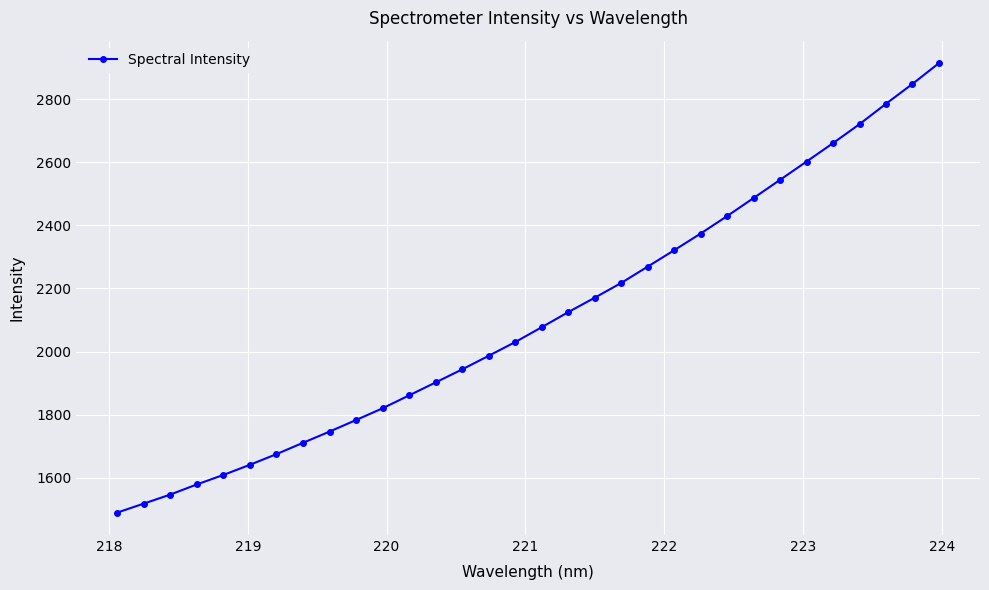

How many data points are less than 2077?

16